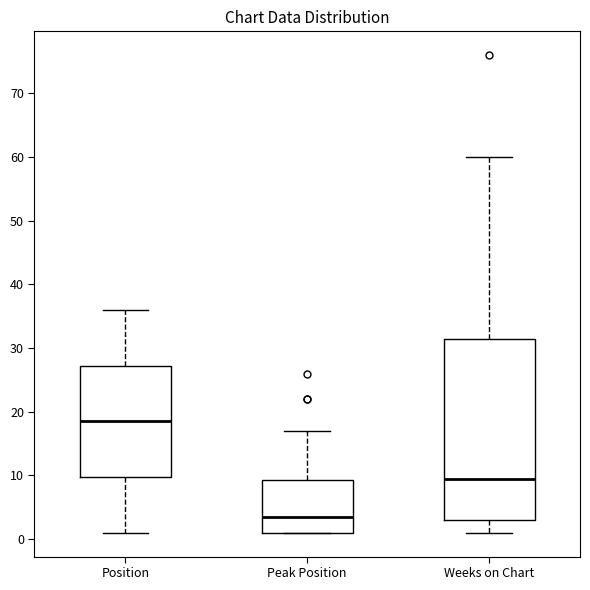

Which box has the lowest median line?

Peak Position